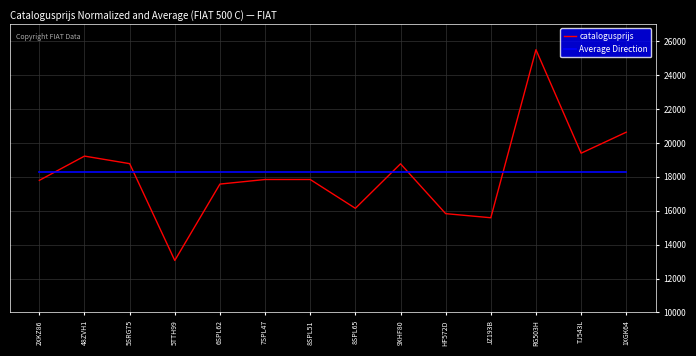

Does the chart have visible grid lines?

Yes